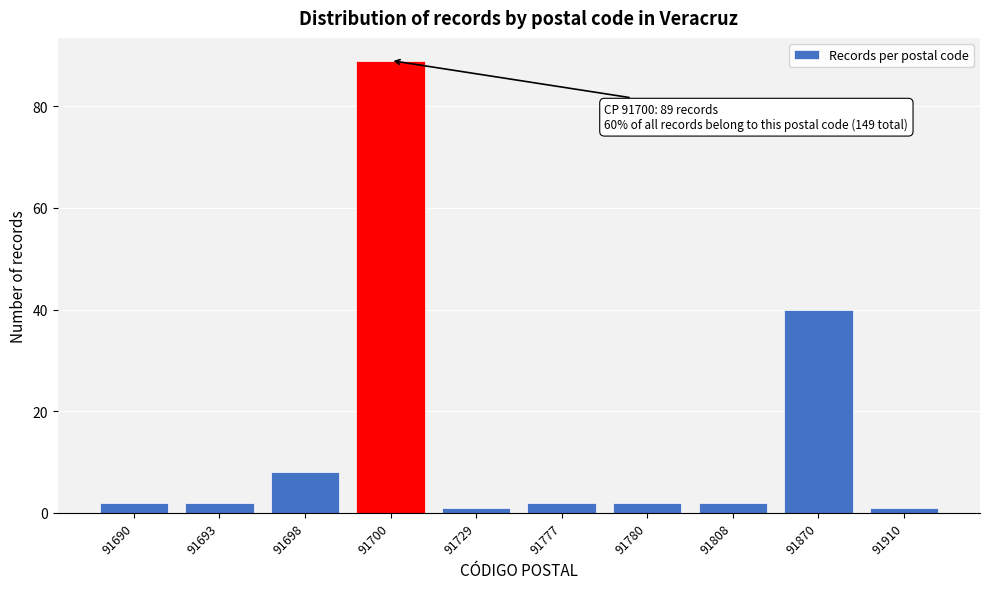

Reading left to right, what are all the values shown in this chart?

91690=2	91693=2	91698=8	91700=89	91729=1	91777=2	91780=2	91808=2	91870=40	91910=1